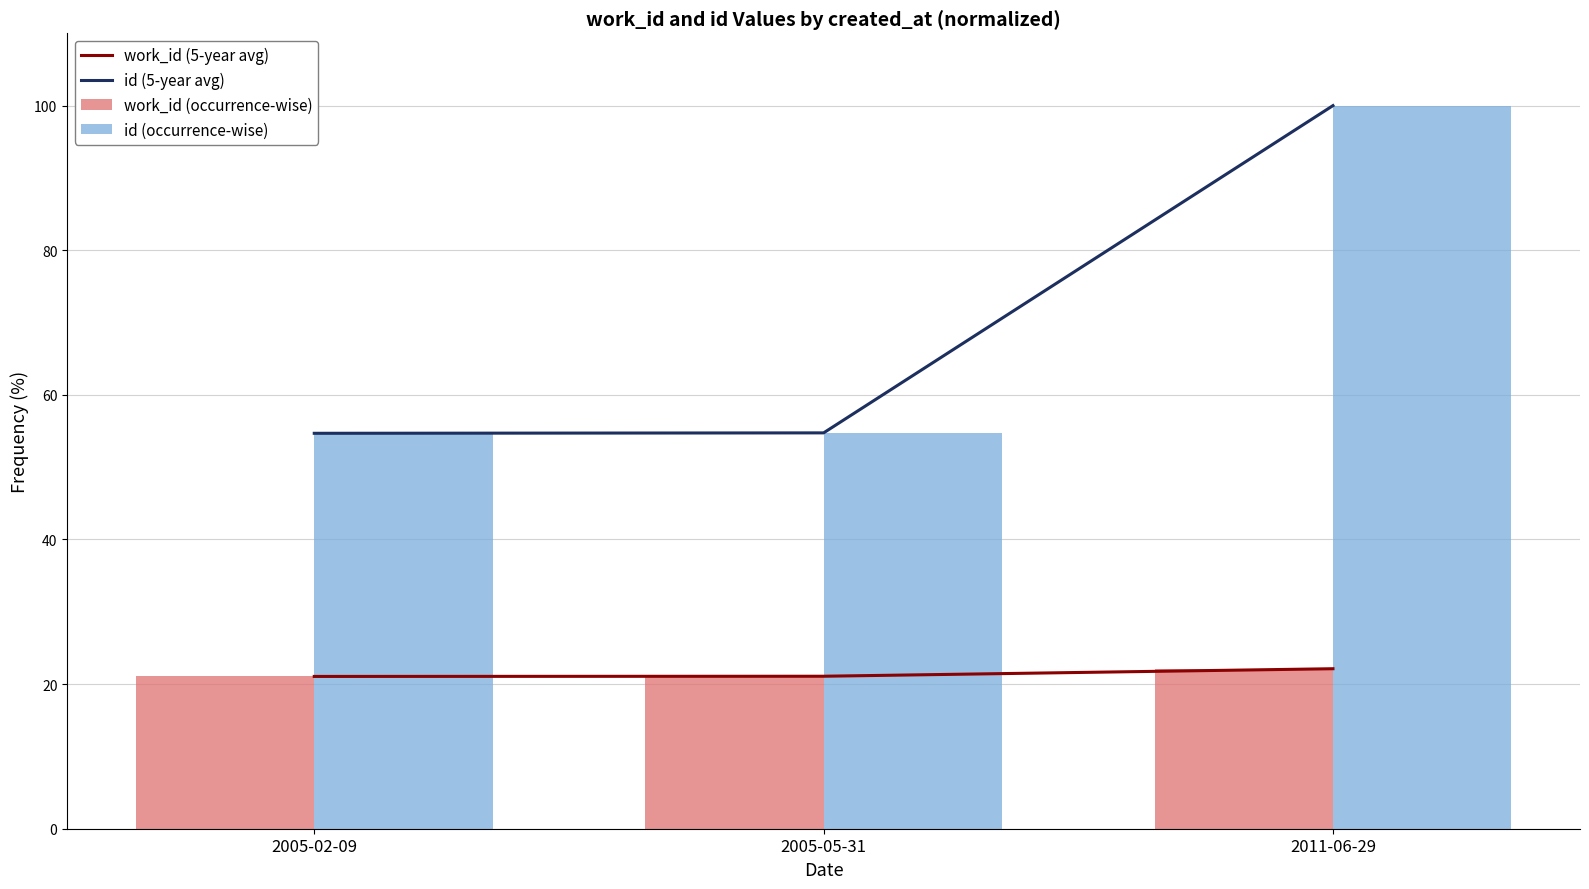

What is the value of the work_id (5-year avg) bar at the 1st from the left?

21.1